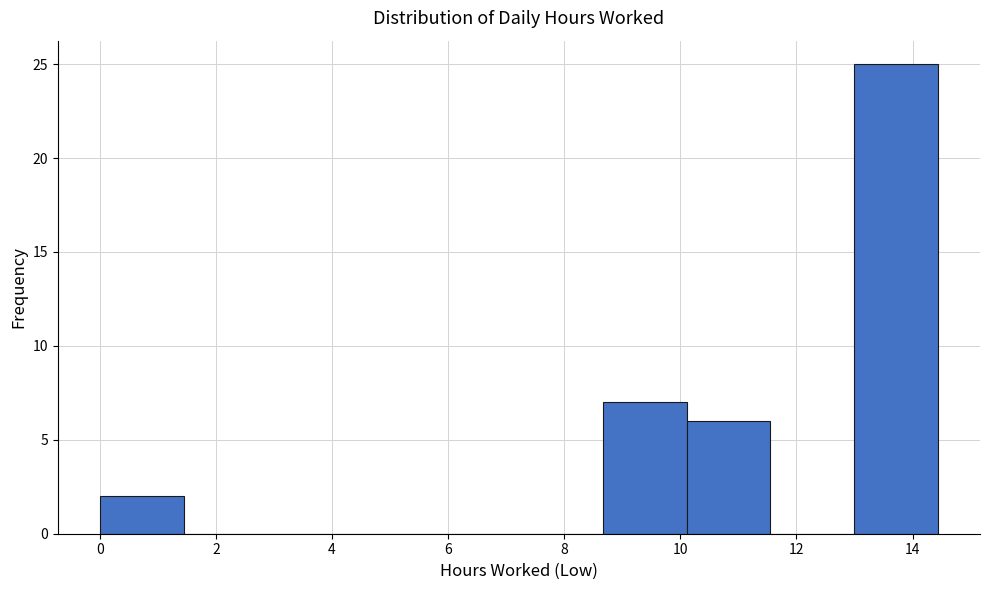

How tall is the bar that spans 8.6 to 10.2 on the x-axis? Neither the bar edges nor the heights are printed on the chart, so give them approximately, as read against the axes.

7